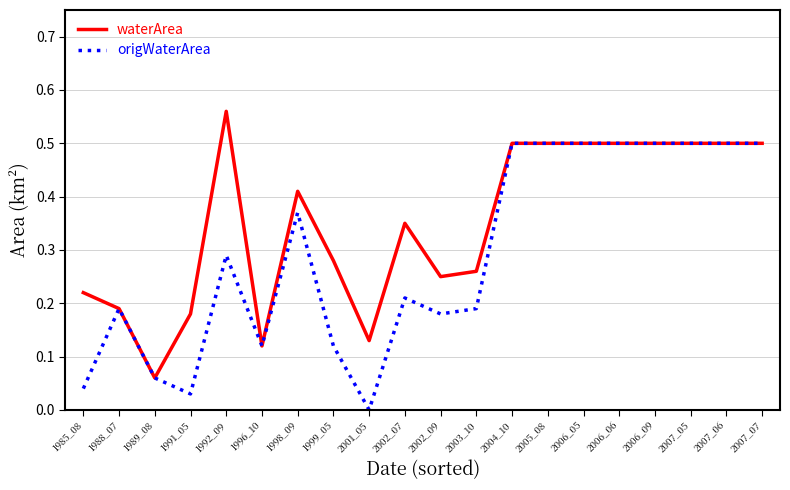

Which label corresponds to the smallest value in the chart?

2001_05